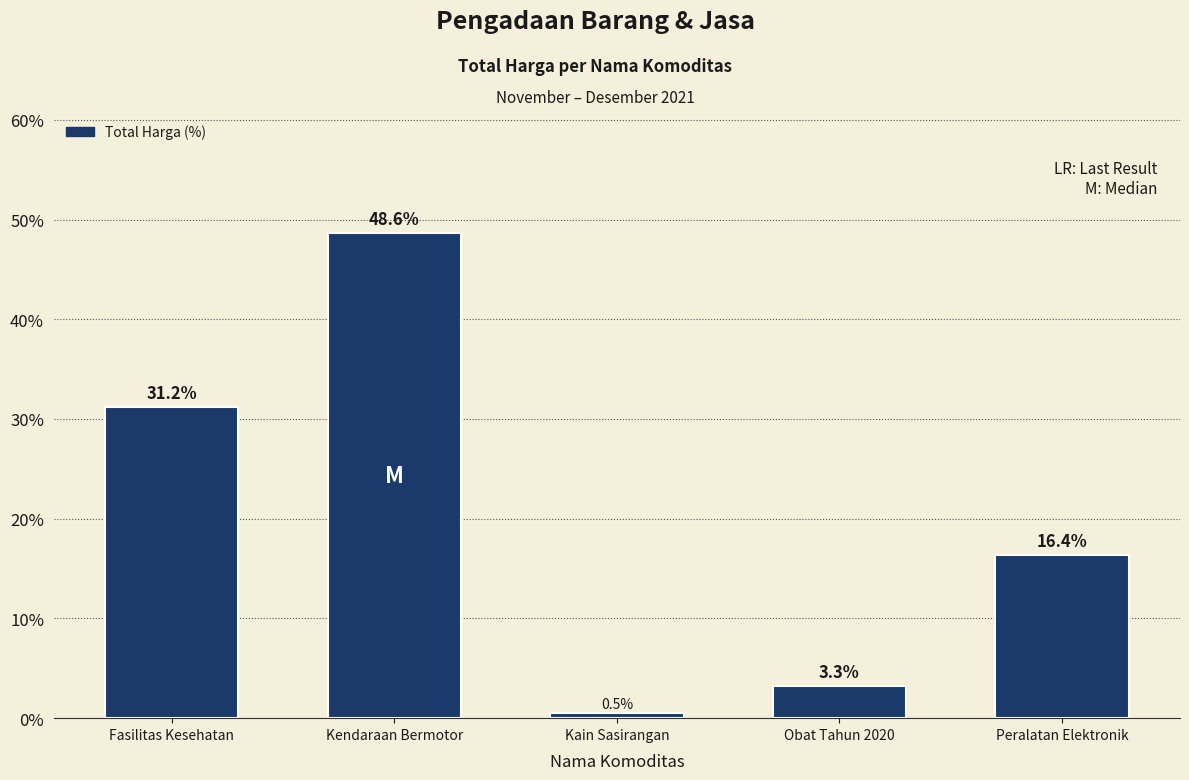

Which category has the lowest value across all series?

Kain Sasirangan